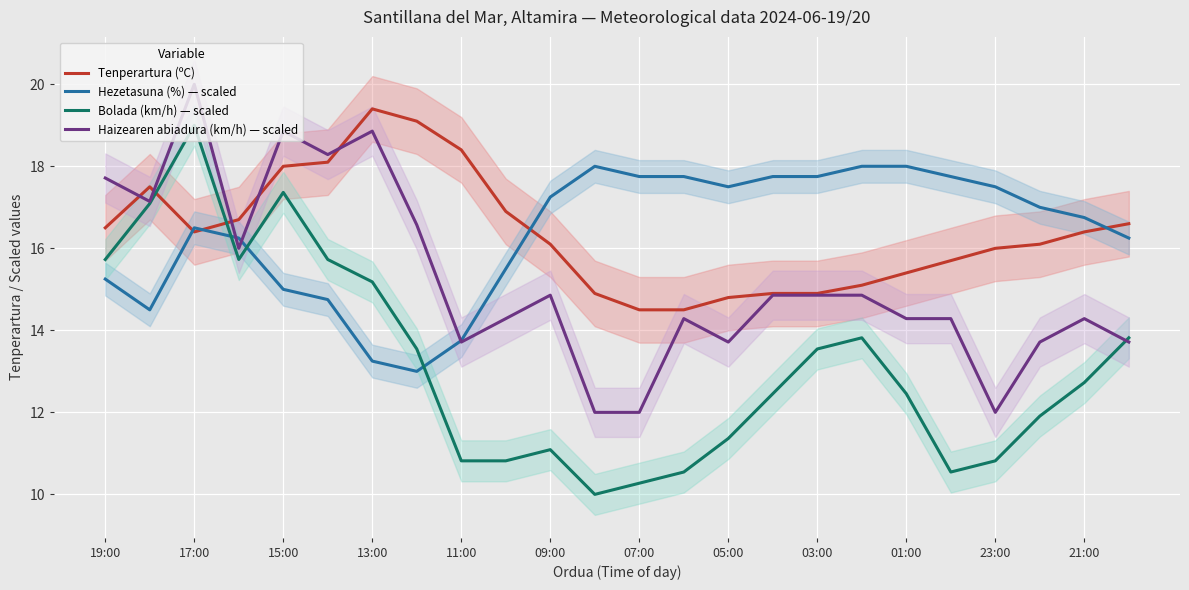

Which series has the largest range (max minus min)?

Bolada (km/h) — scaled